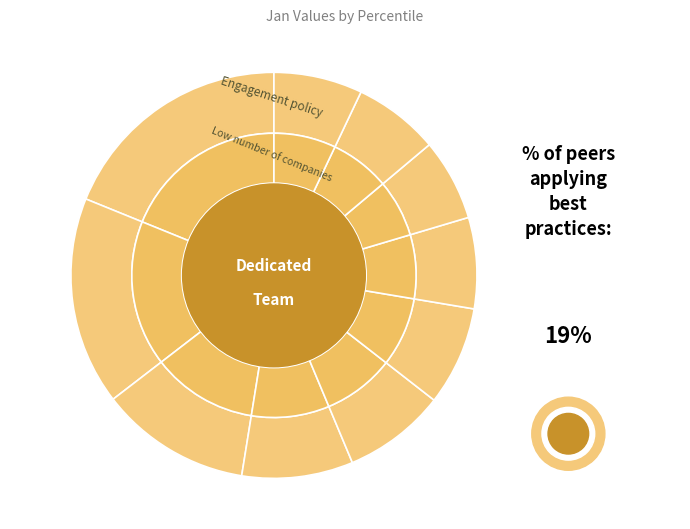

Is there a majority slice in this chart?

No